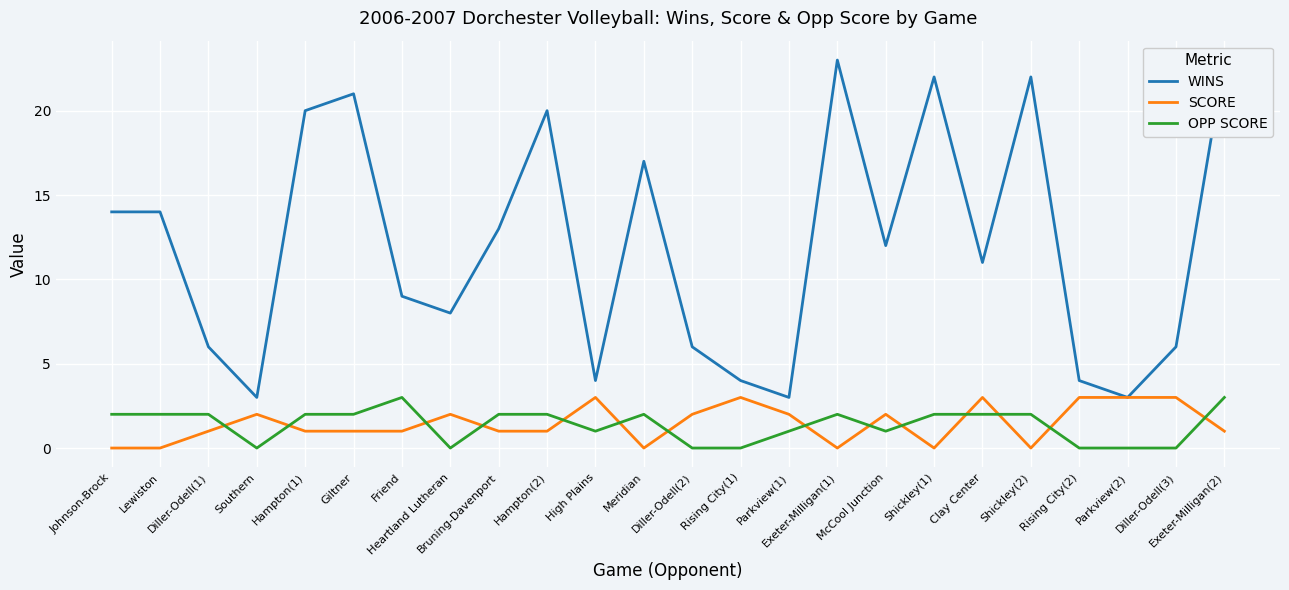

Count the number of categories in the chart.

24